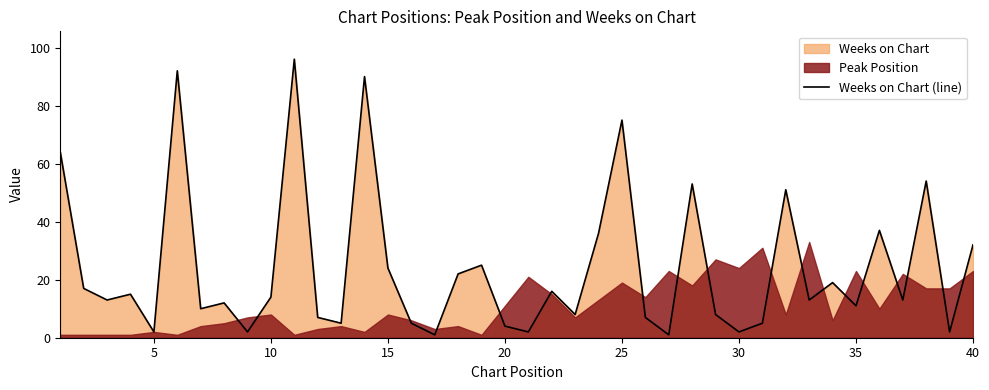

What is the maximum value for Weeks on Chart (line)?

96